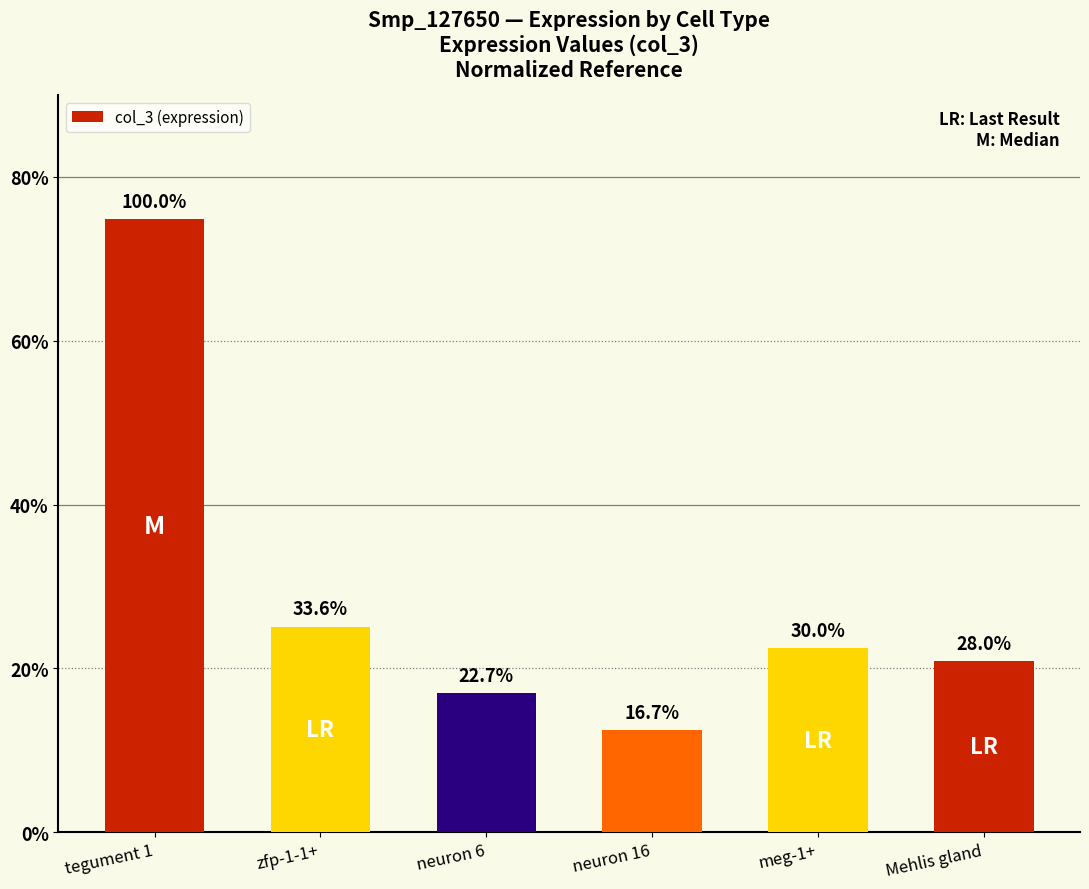

What is the change in value from neuron 6 to meg-1+?

+0.1